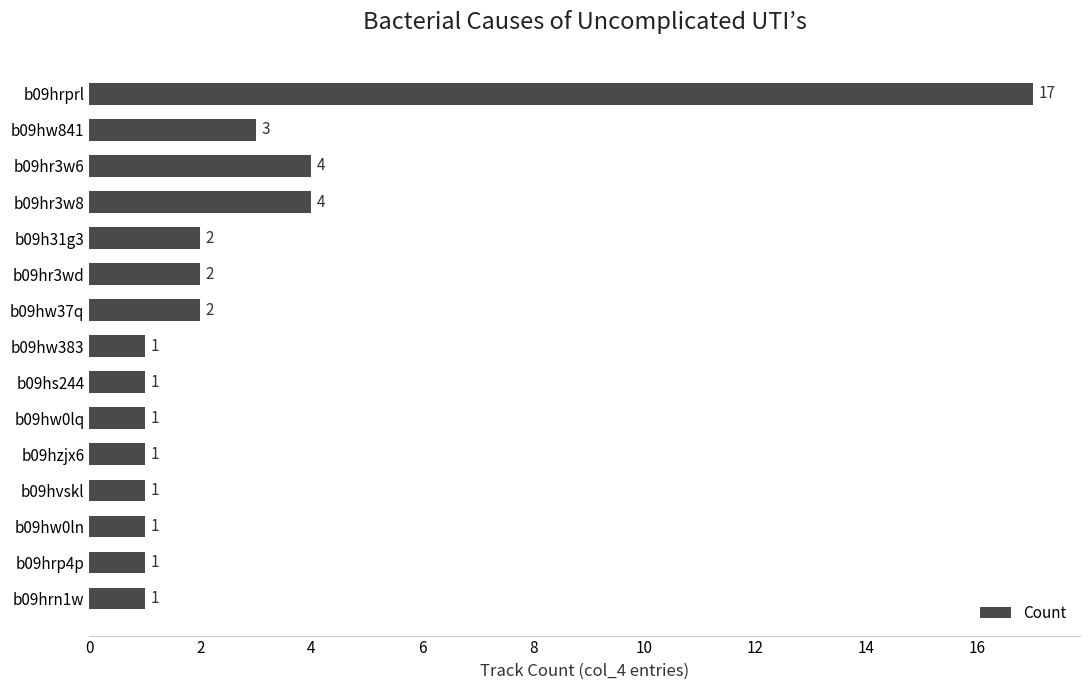

What is the label of the 10th bar from the bottom?

b09hr3wd